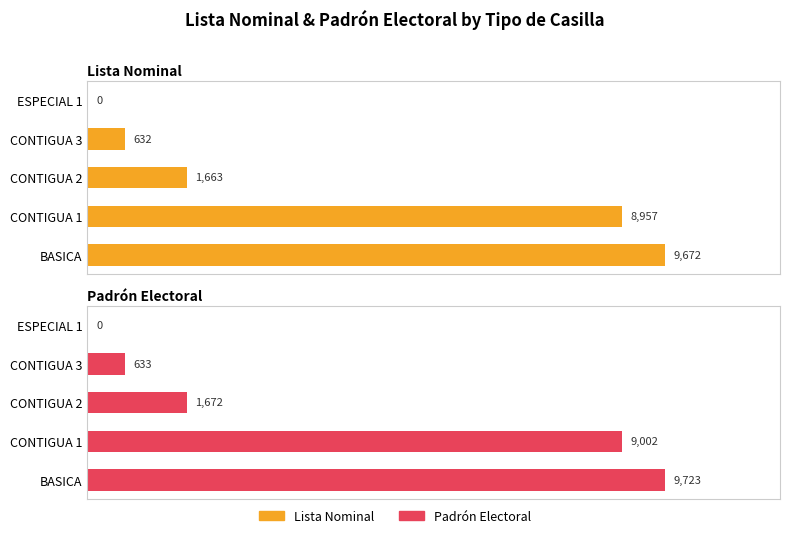

How many bars are there in total?

10